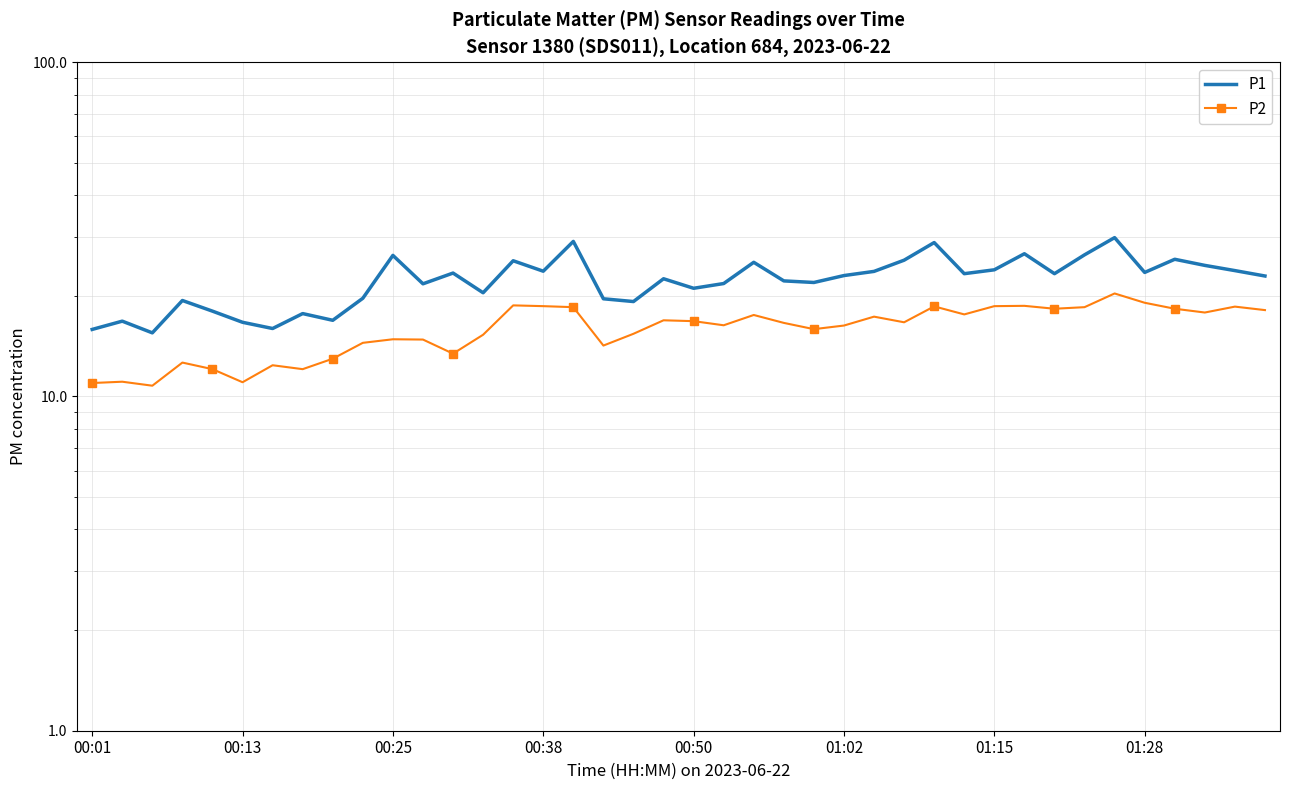

Which series has the largest total across all categories?

P1